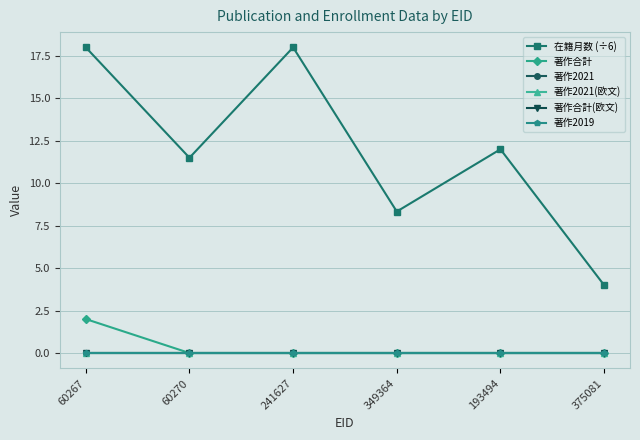

Is this an area chart (filled region under the line)?

No